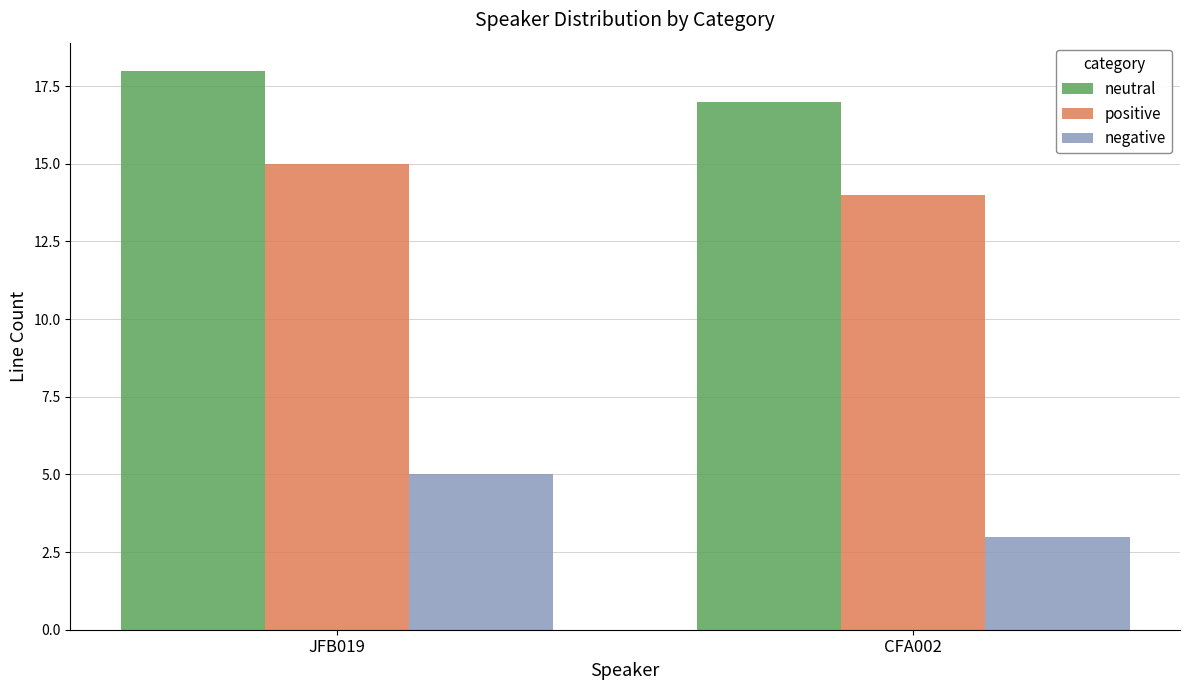

Is it true that neutral equals 17 at CFA002?

True